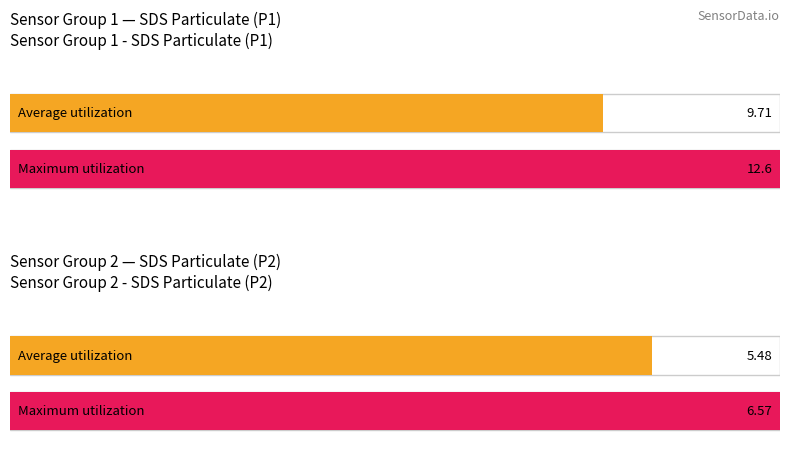

Rank the series by their average value, from highest to lowest.

Maximum utilization, Average utilization